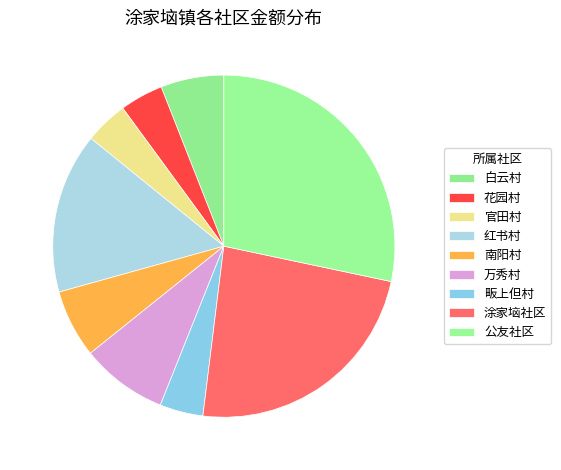

To the nearest percent, what percentage of the pie is 红书村?

15%